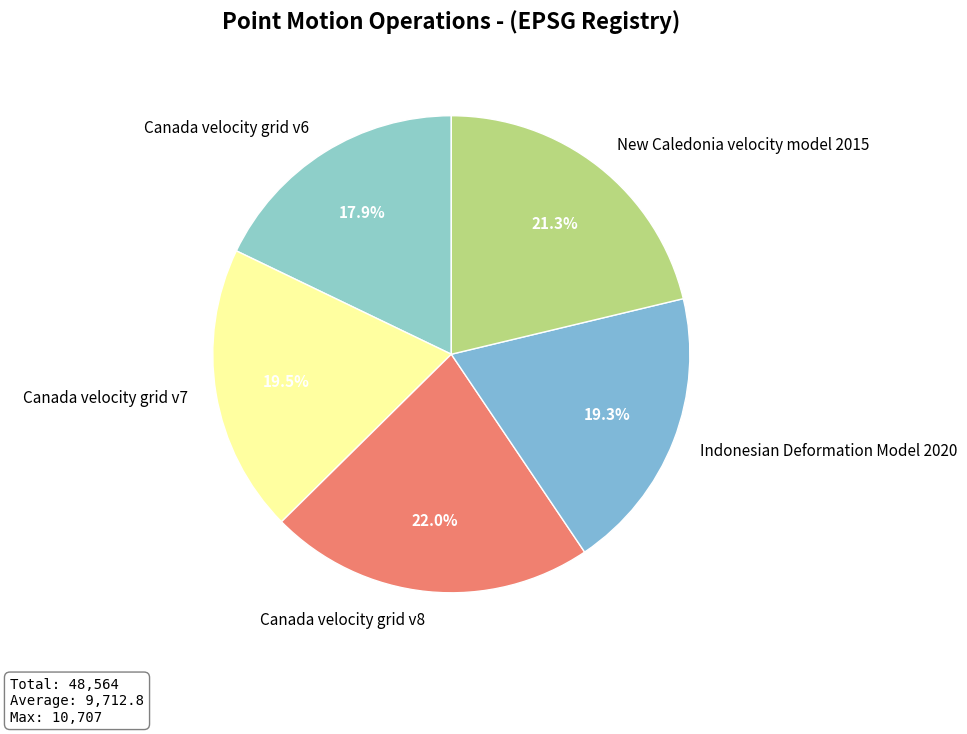

Approximately how many times larger is the value at Indonesian Deformation Model 2020 compared to Canada velocity grid v6?

1.1